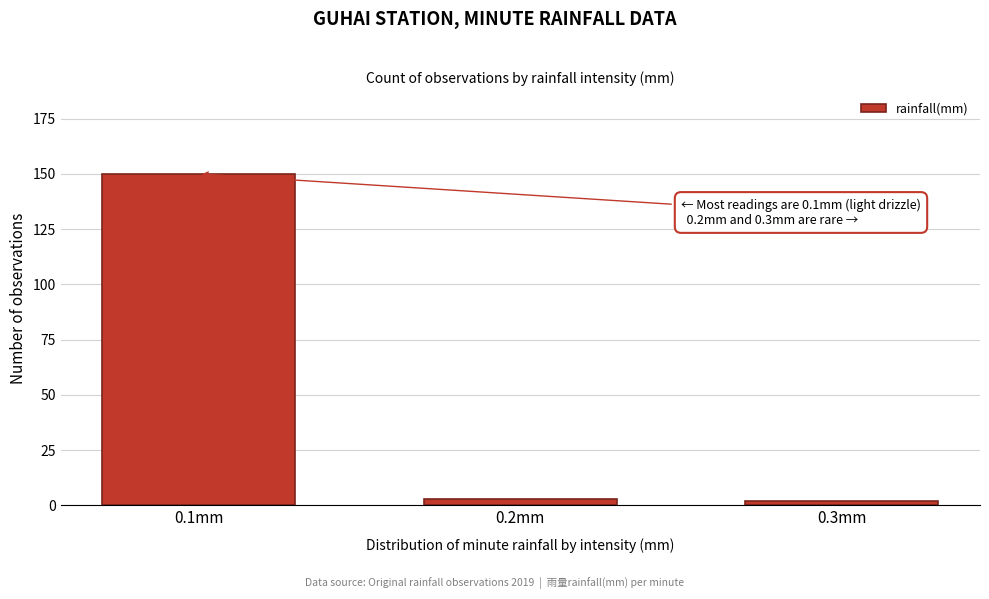

Reading left to right, list all the values displayed in this chart.

0.1mm=150	0.2mm=3	0.3mm=2